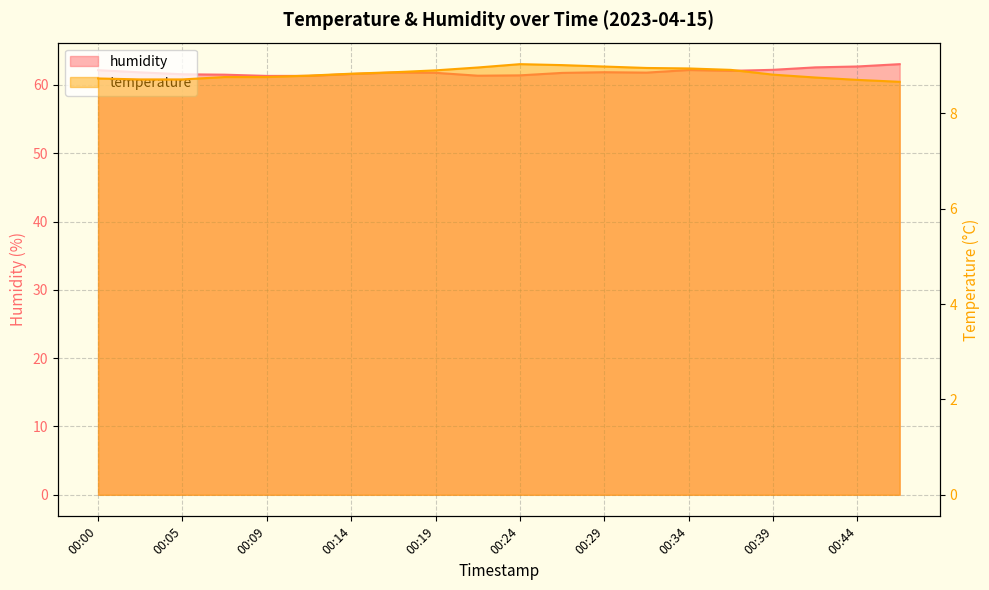

What is the minimum value for temperature?

8.7